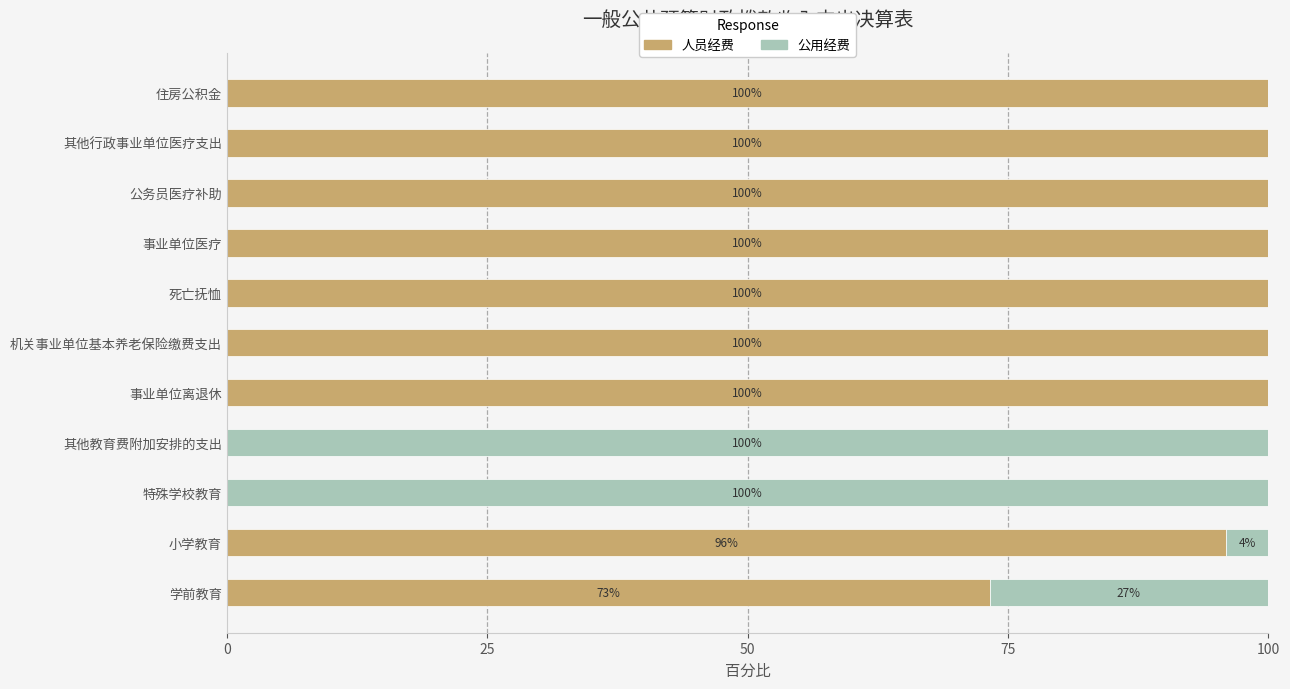

The value of 人员经费 at 特殊学校教育 is 69.5. True or false?

False